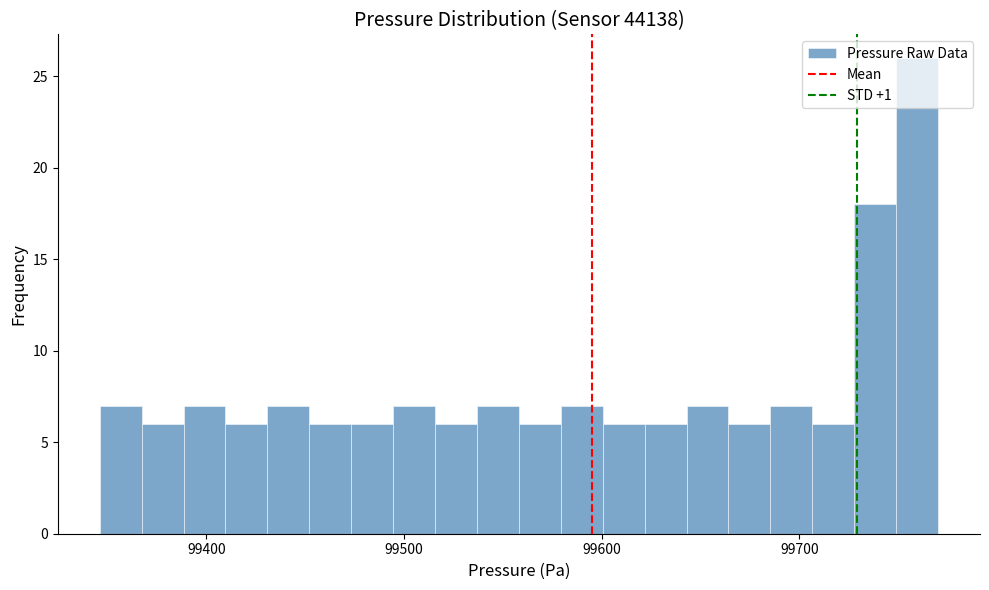

Read against the x-axis, roughly where is the centre of the tallest bar?

99760